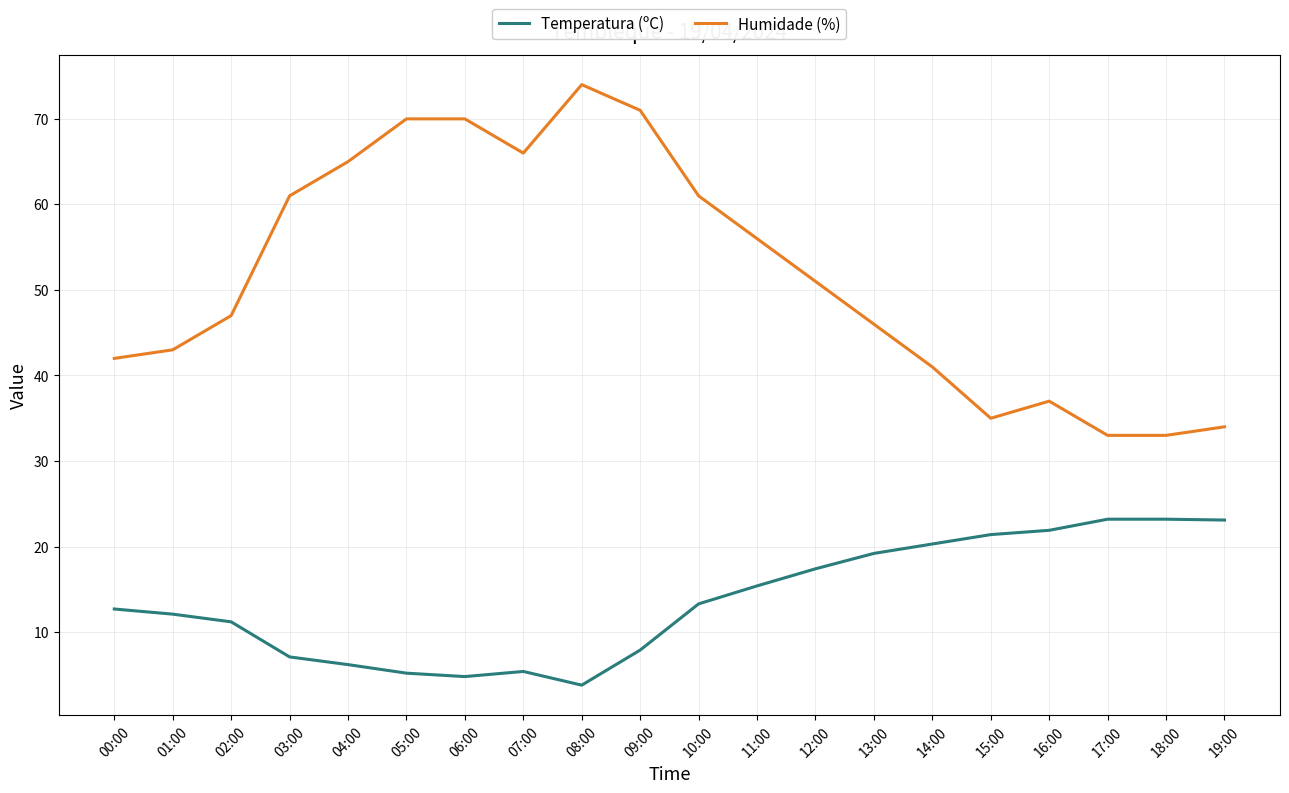

Which category has the highest value in the Humidade (%) series?

08:00